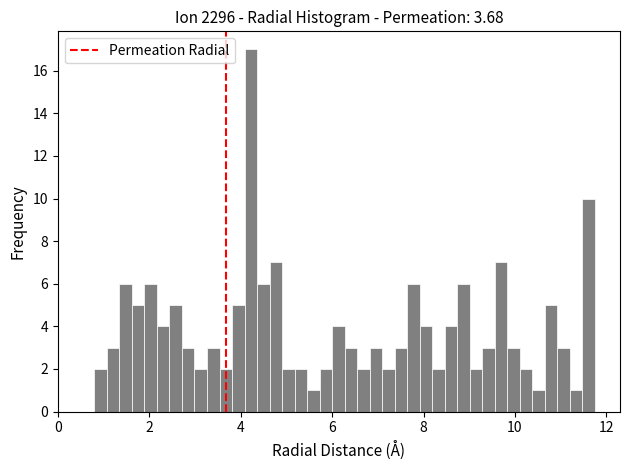

Around what value on the x-axis is the tallest bar? Give the approximate position of its centre, as read against the axis.

4.2